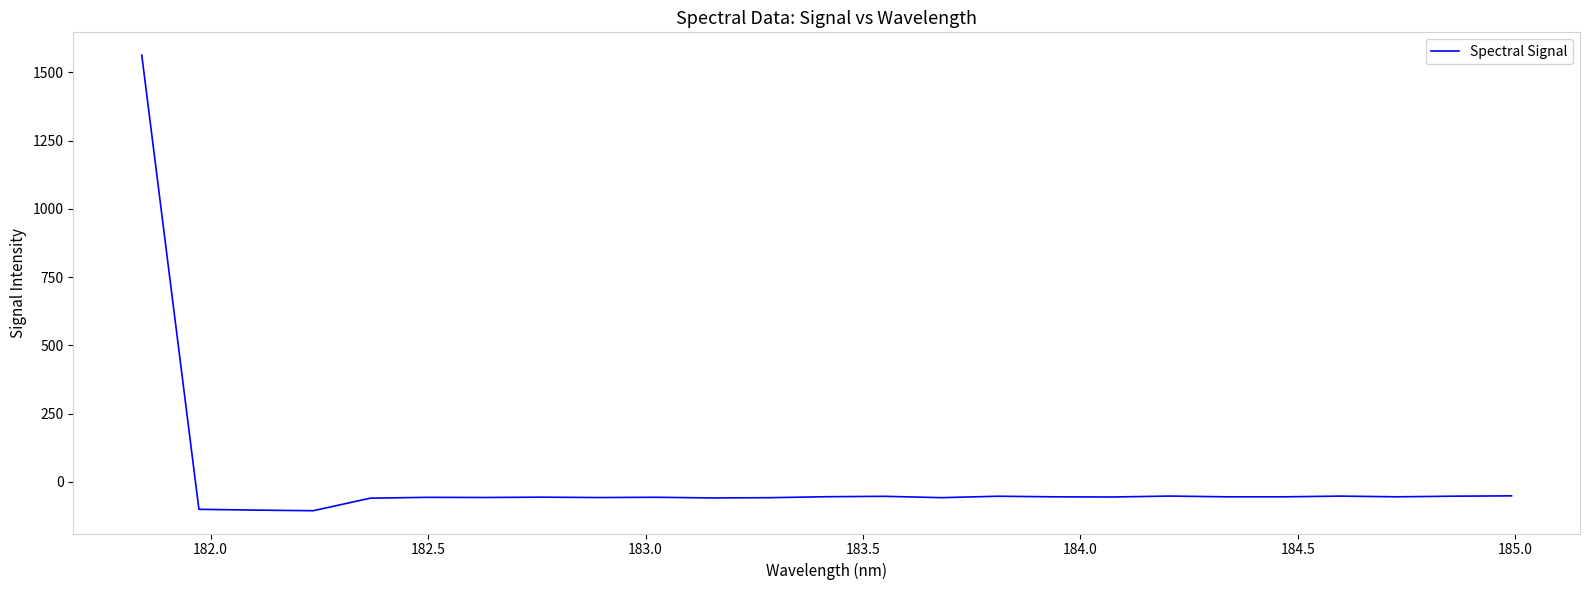

What is the difference between the maximum and minimum values?

1668.4